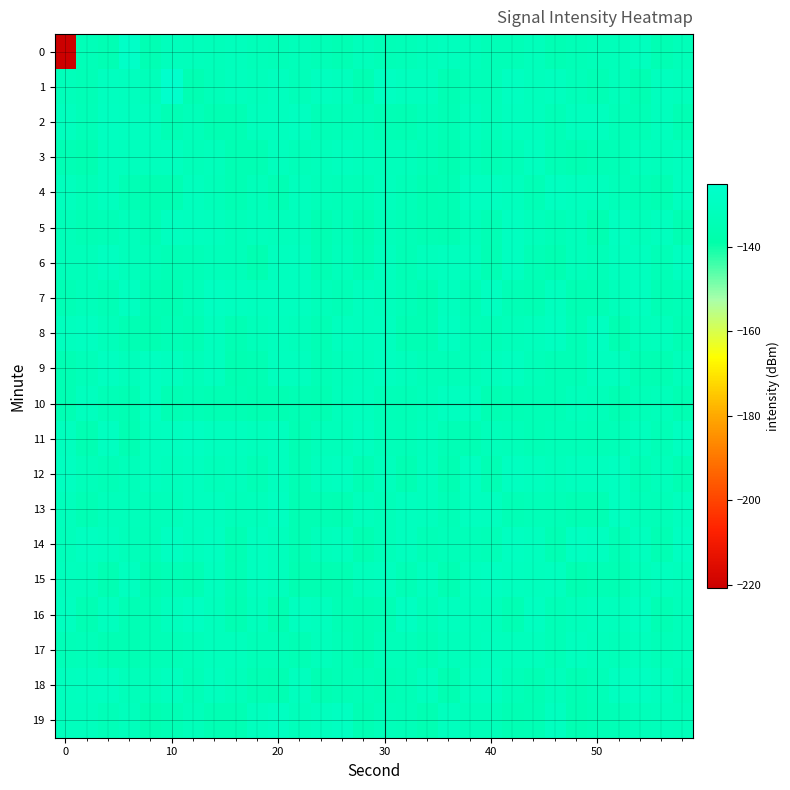

What is the maximum value shown in the chart?

-125.2